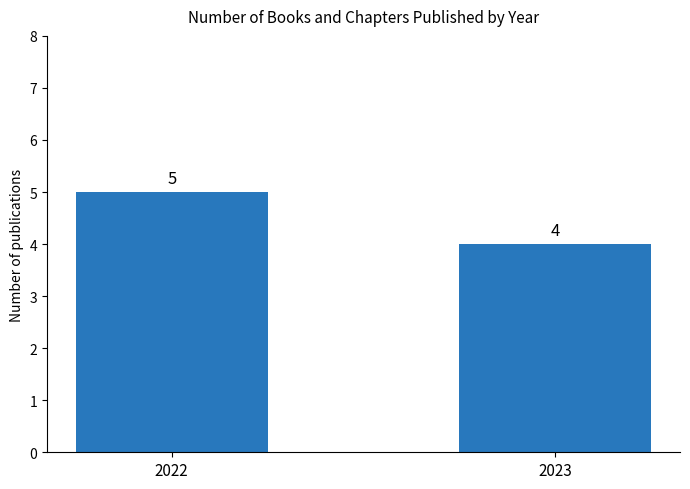

Reading left to right, transcribe all the data shown in this chart.

2022=5	2023=4